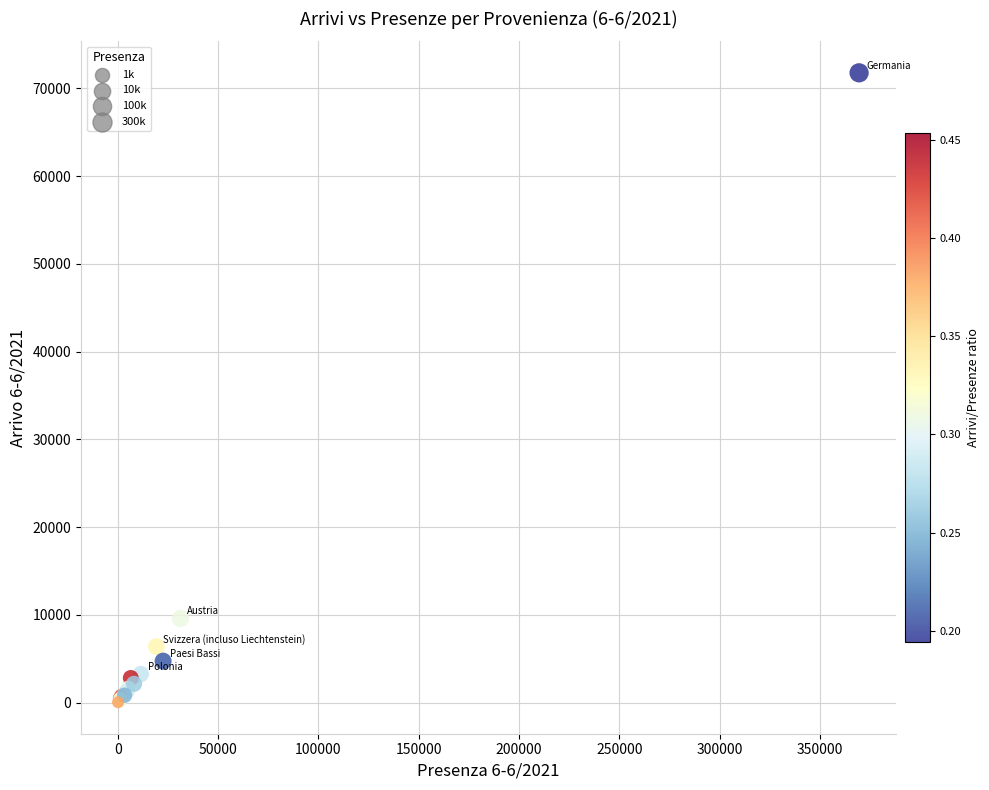

What Y value in the scatter plot is closest to 35905?

9609